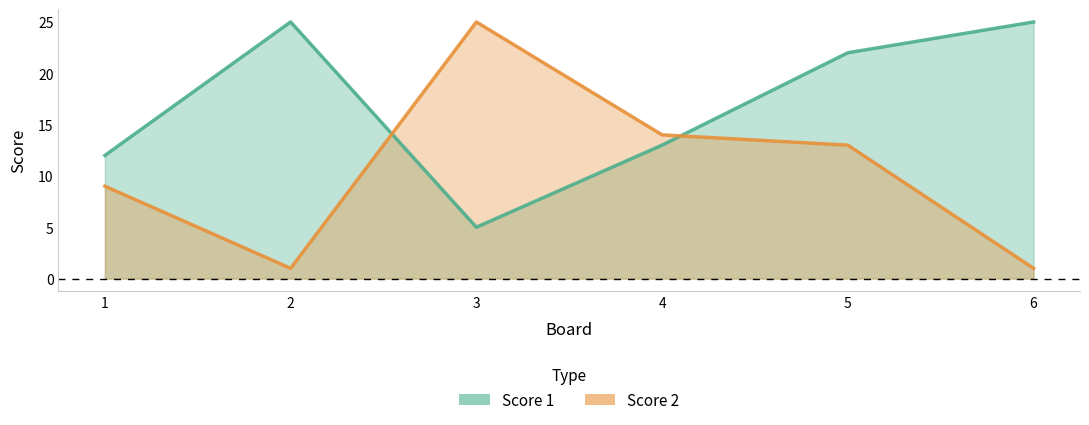

True or false: Score 2 has a value of 8 at 4.

False